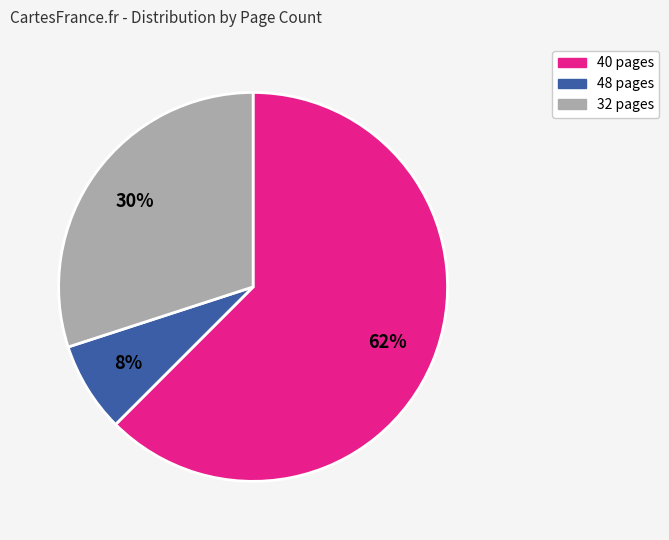

To the nearest percent, what is the combined percentage of 48 pages and 40 pages?

70%